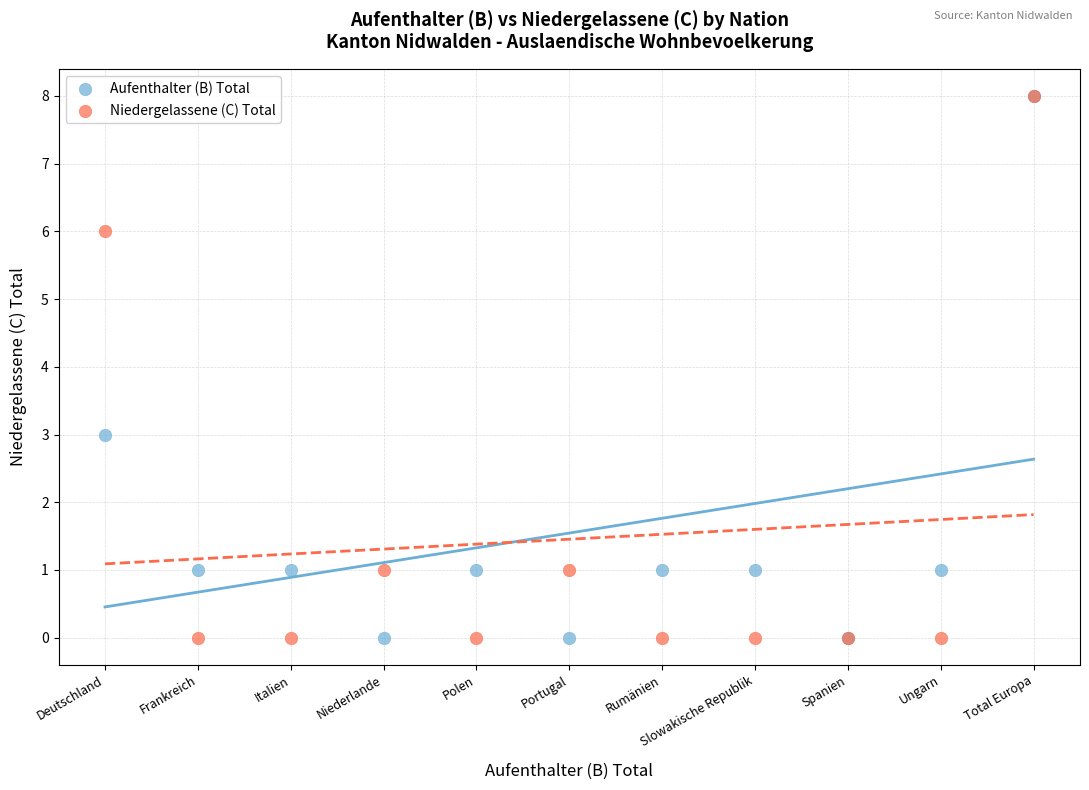

In the Aufenthalter (B) Total series, what Y value is closest to 4?

3